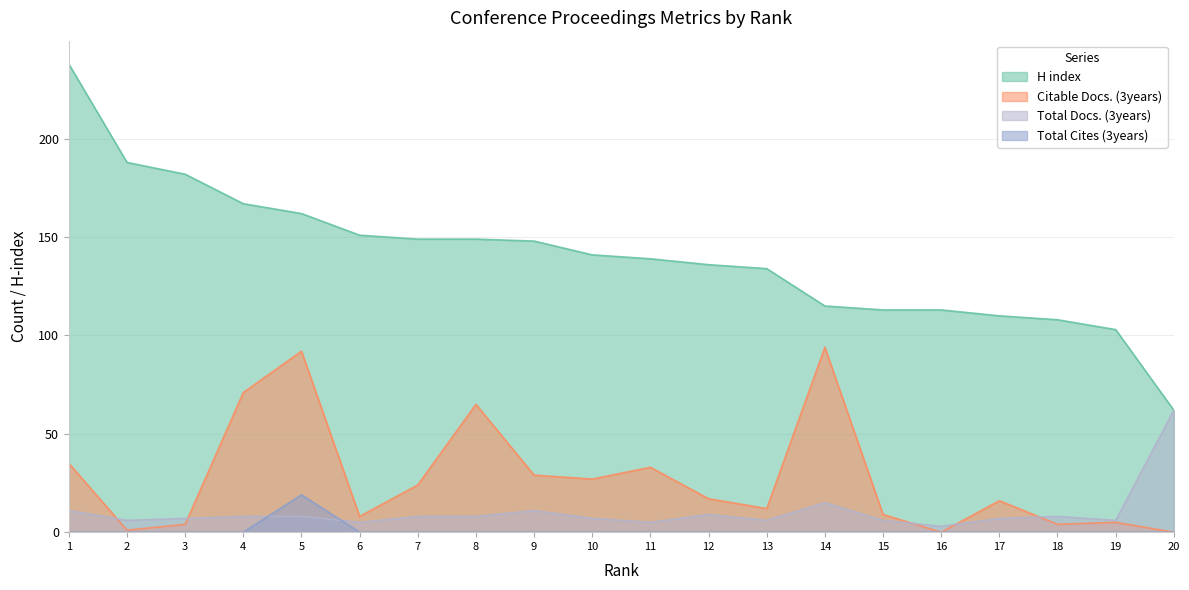

What is the approximate value of Citable Docs. (3years) at 12, to the nearest 5?

15